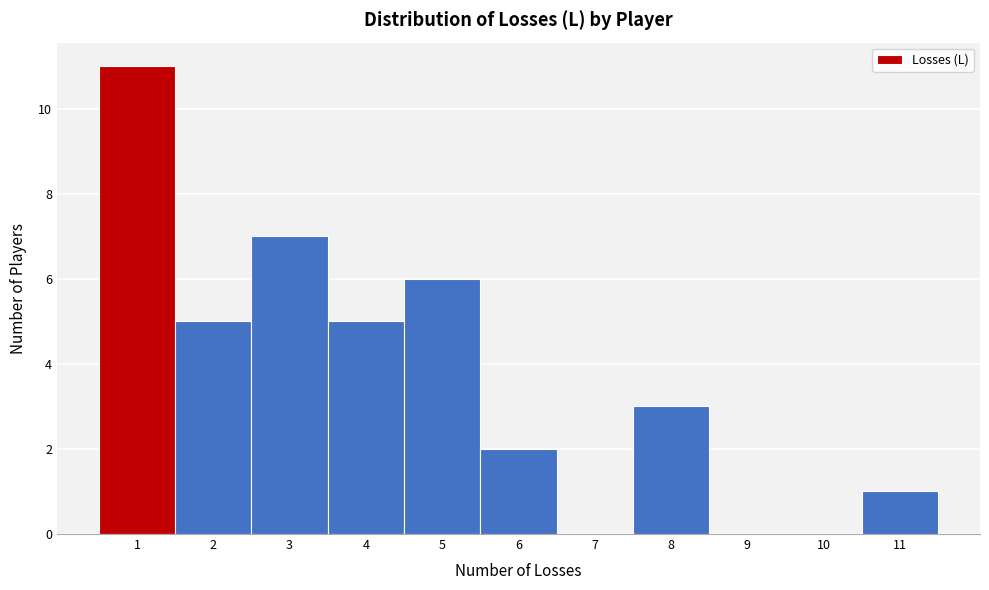

How tall is the bar that spans 2.5 to 3.5 on the x-axis? The values are not printed on the chart, so give them approximately, as read against the axis.

7